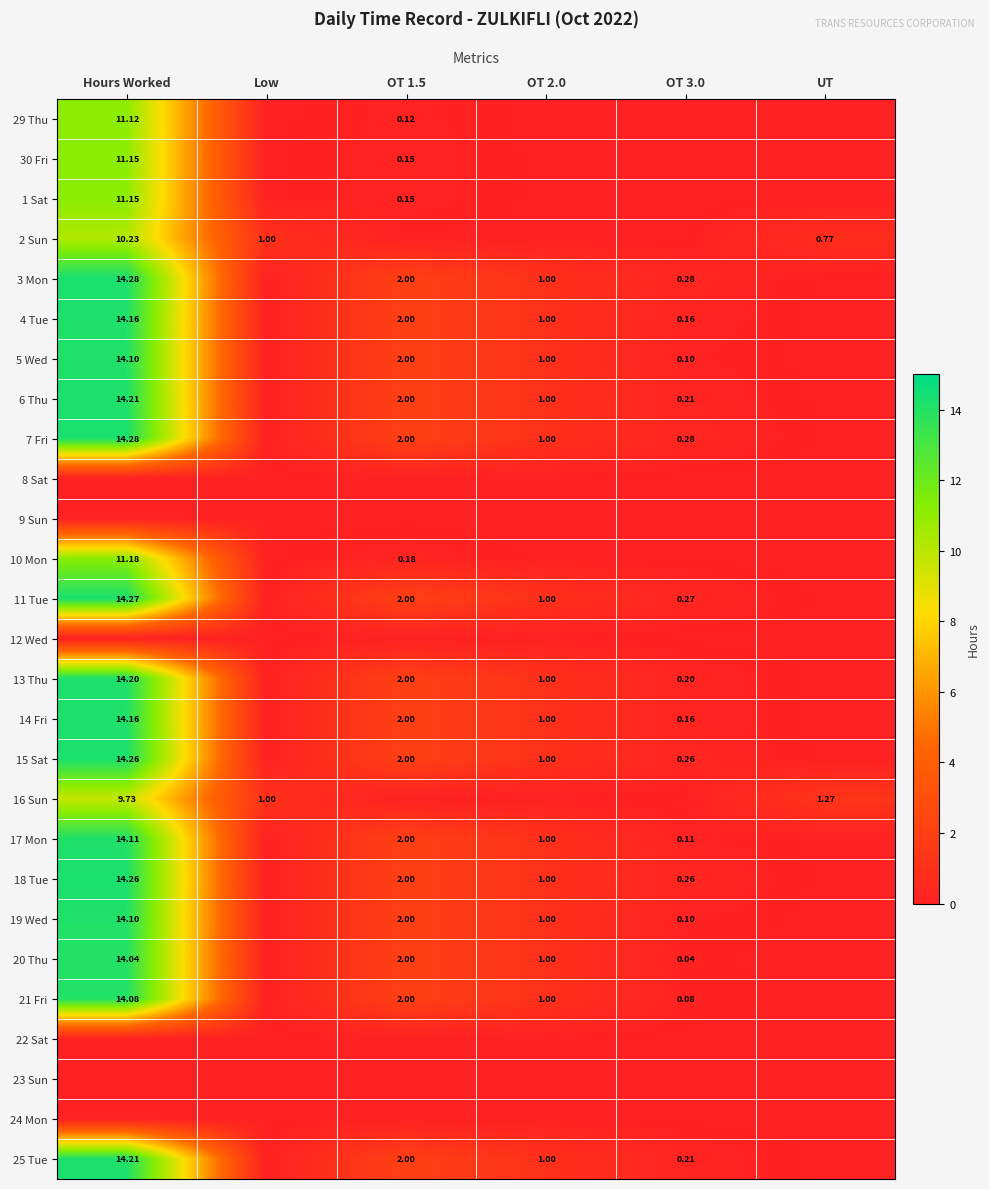

What is the sum of all 17 Mon values?

17.2